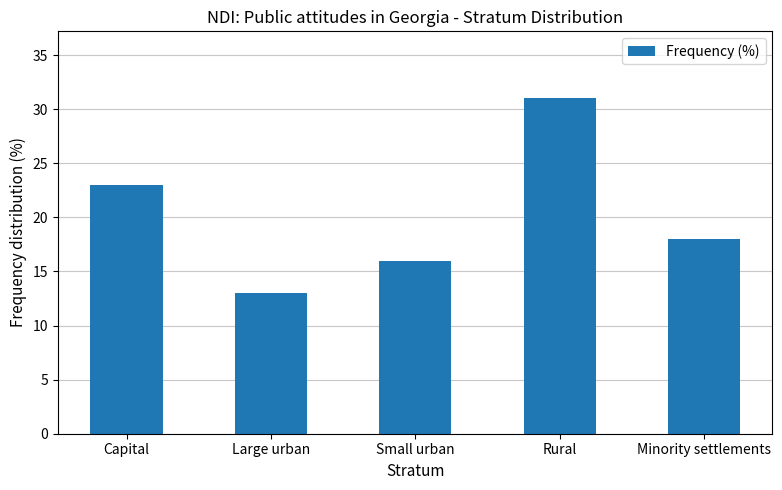

Which has a higher value, Large urban or Capital?

Capital